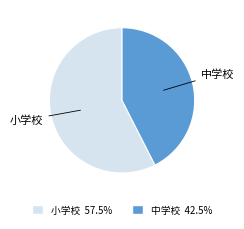

Rank the categories by value from highest to lowest.

小学校, 中学校